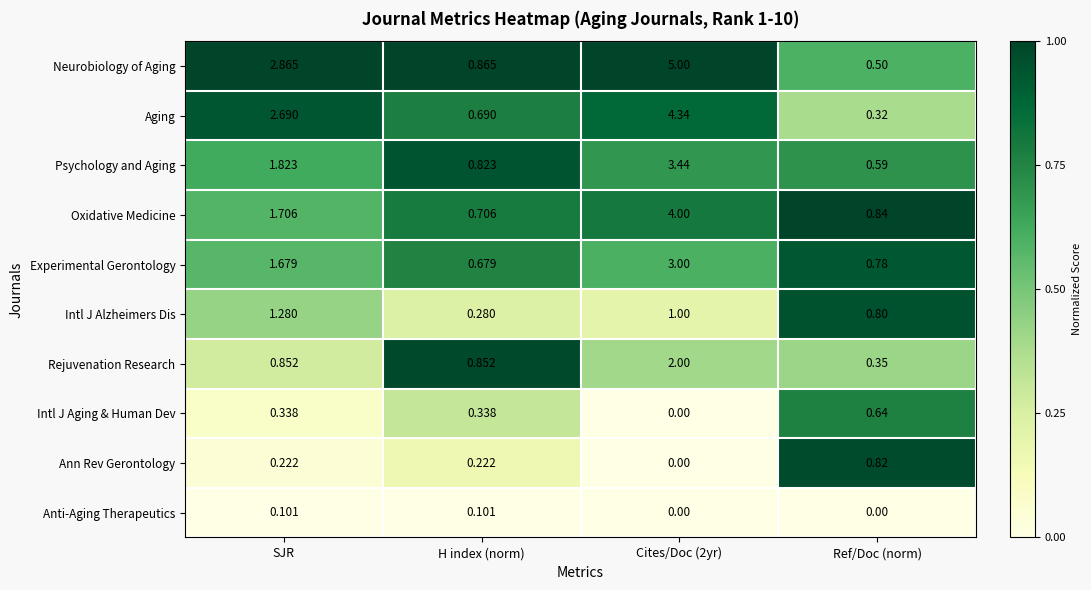

At which label does Psychology and Aging first exceed 1?

SJR